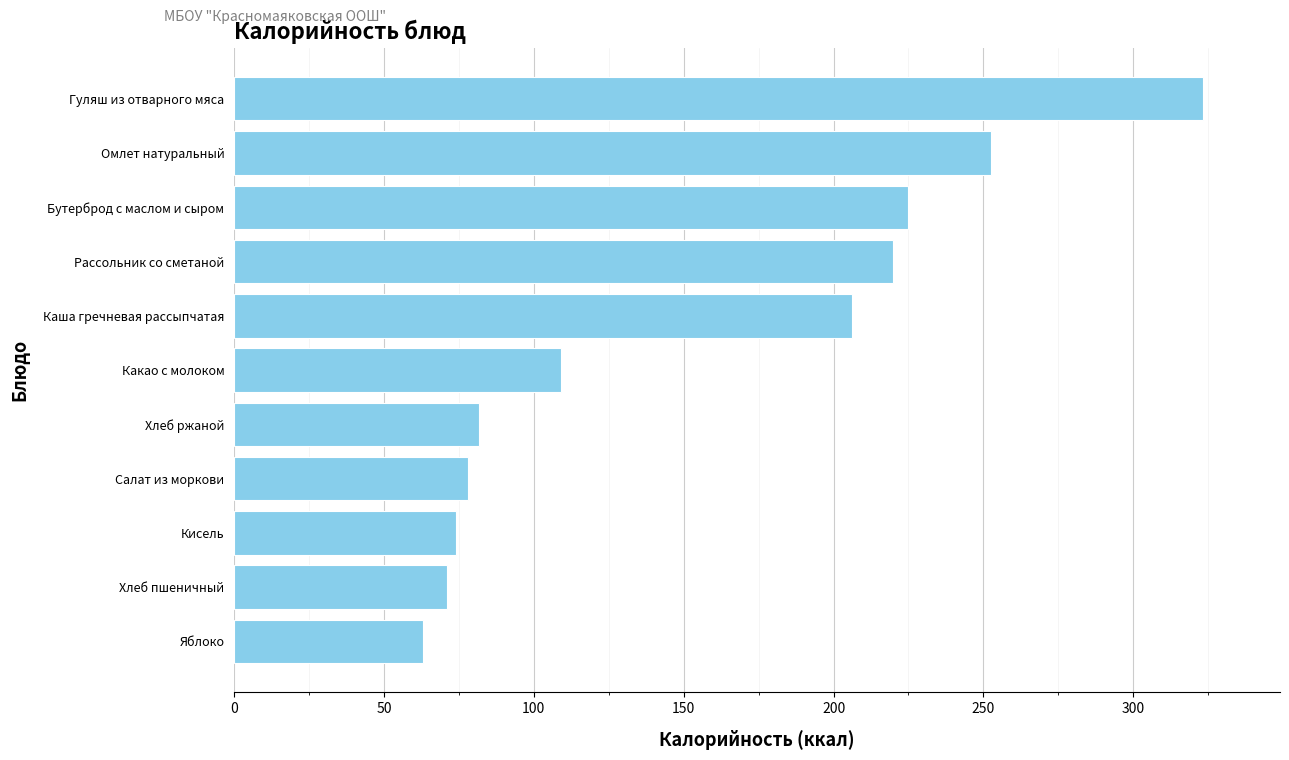

The value at Хлеб пшеничный is 71.0. True or false?

True